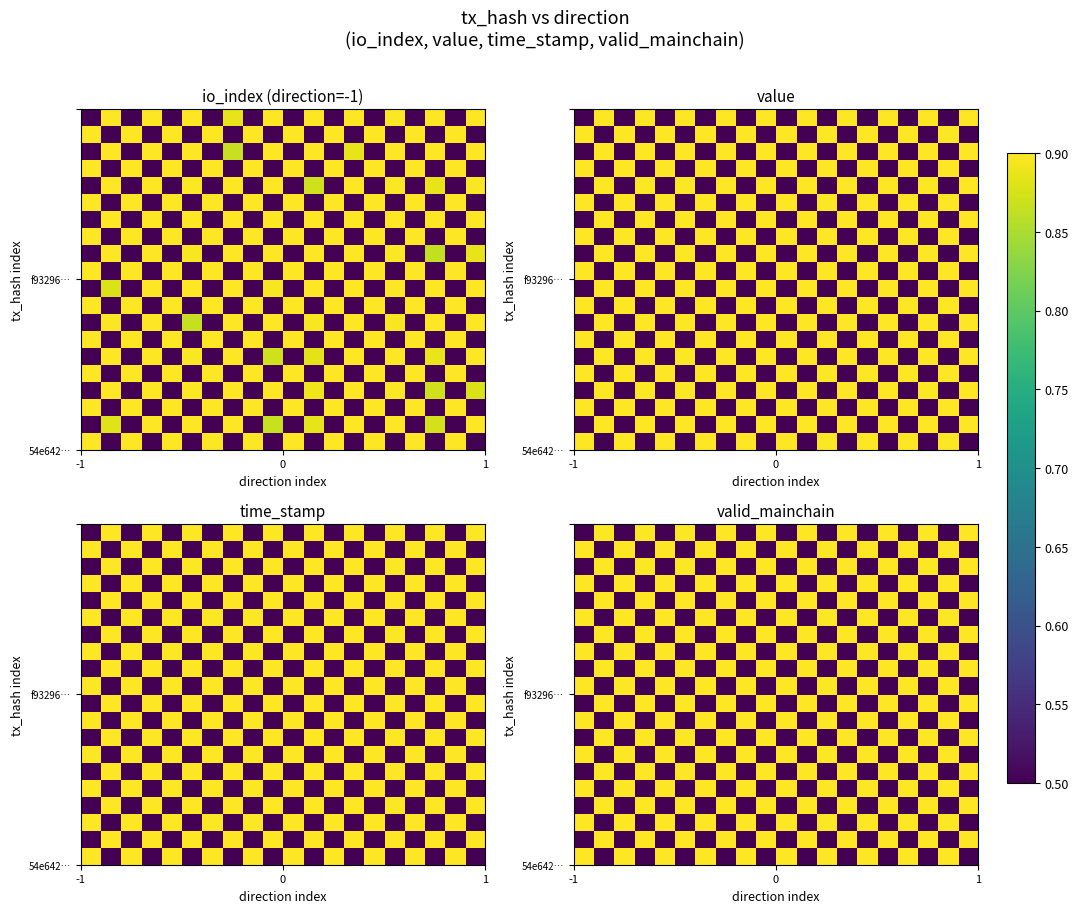

Count the number of categories in the chart.

20